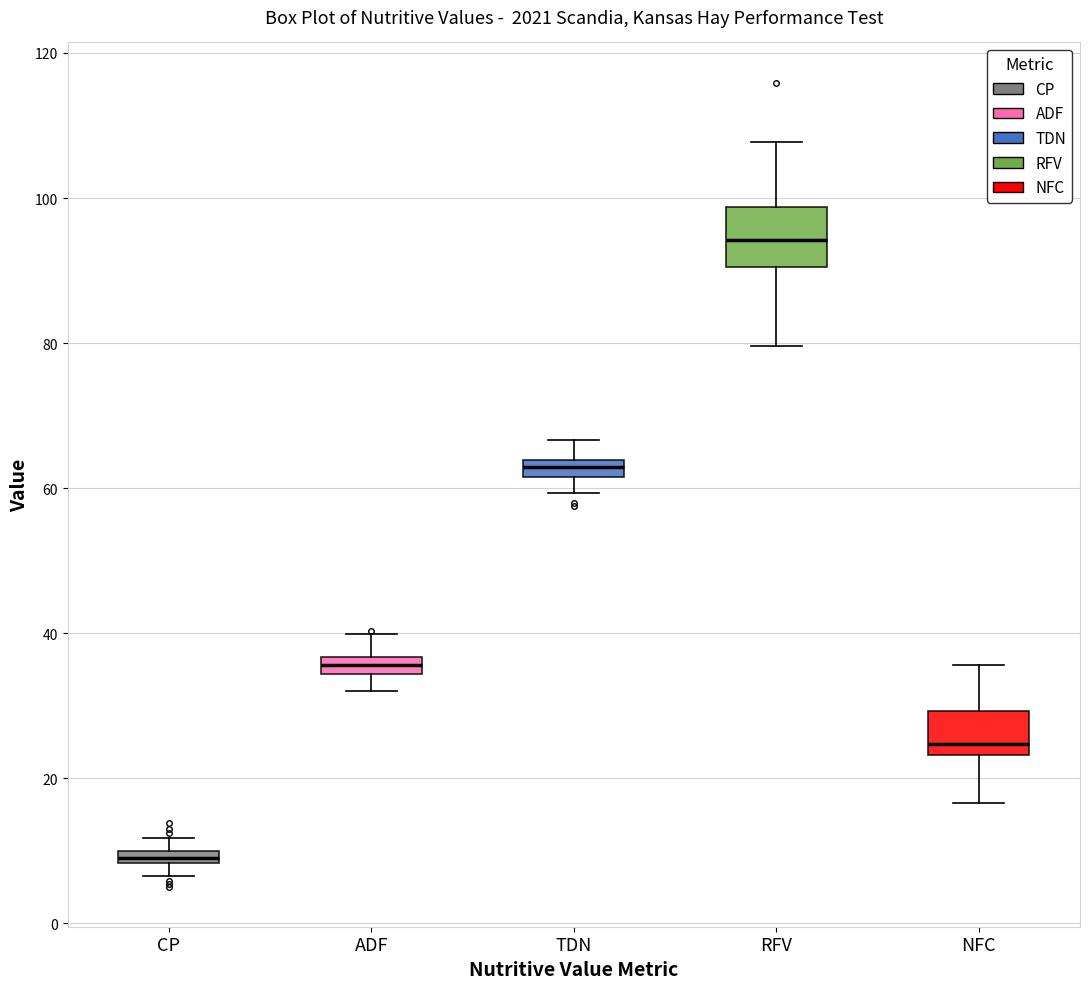

Which box is the tallest, from its lower edge to its upper edge?

RFV